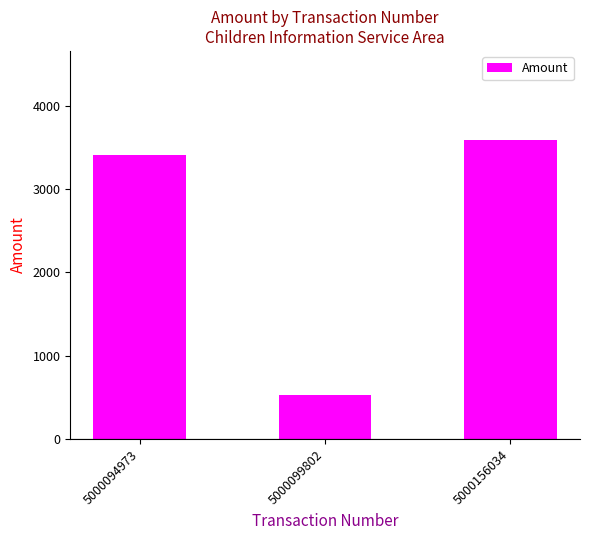

What is the sum of all values?

7526.1